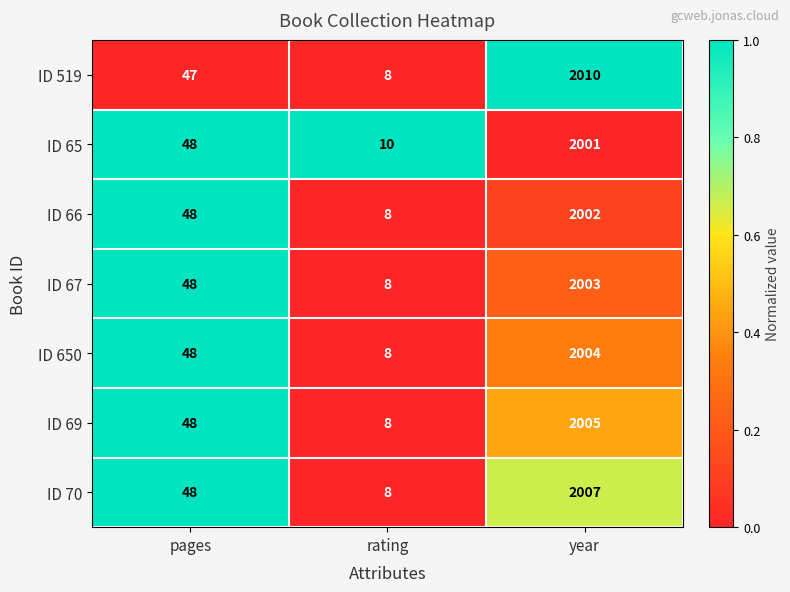

Which category has the highest value across all series?

year